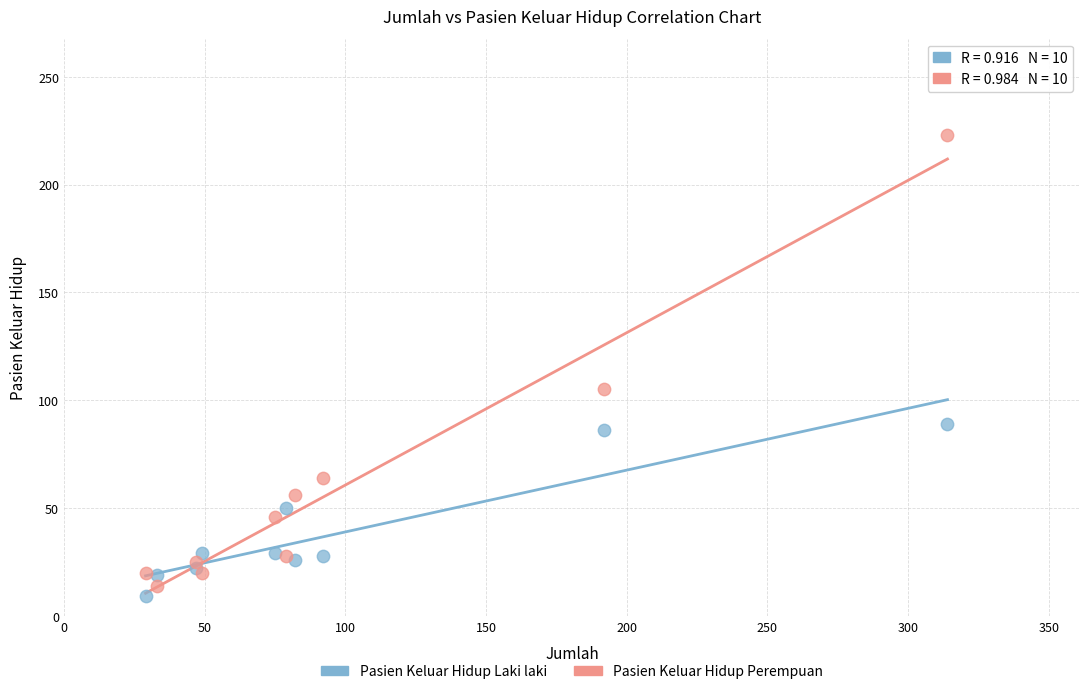

Which series contains the highest Y value?

Pasien Keluar Hidup Perempuan